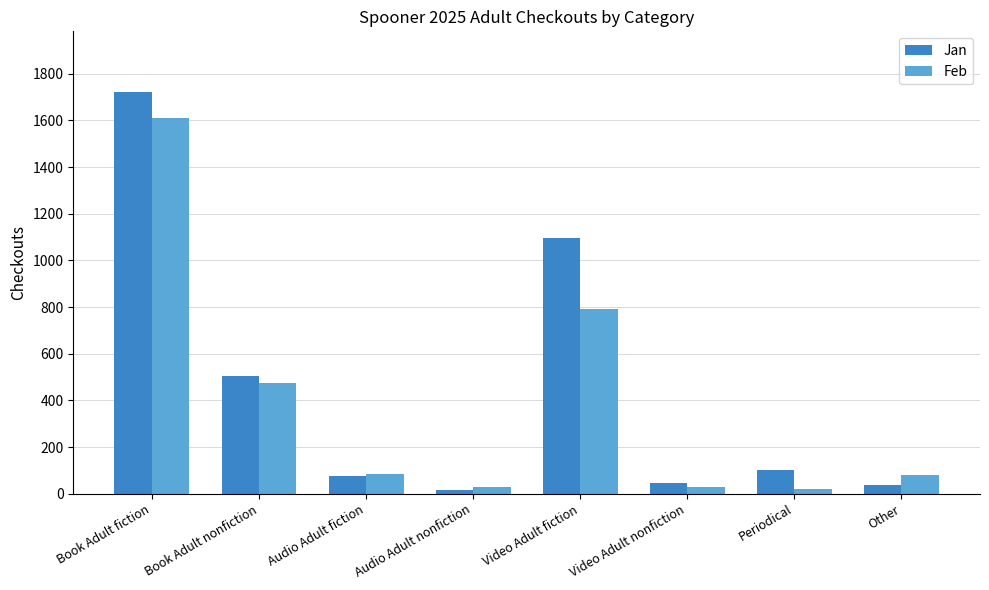

Which series has the widest spread of values?

Jan